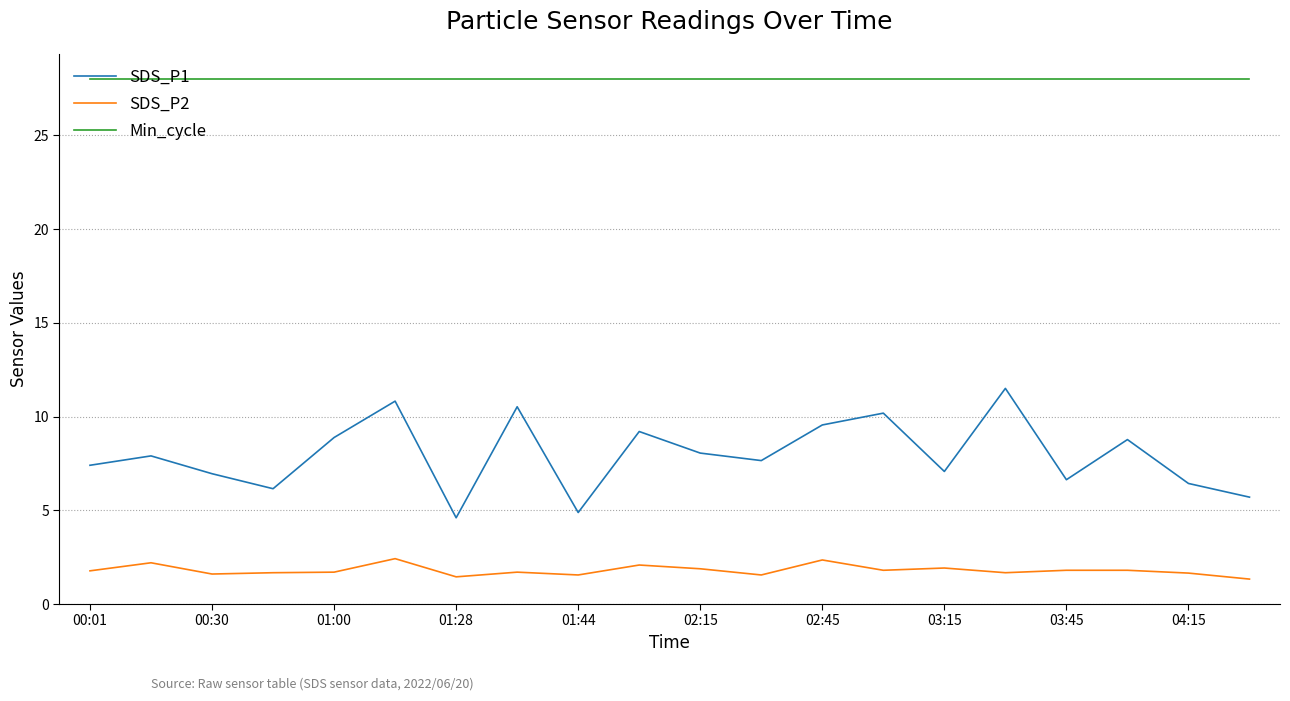

What is the lowest value of the SDS_P1 series?

4.6